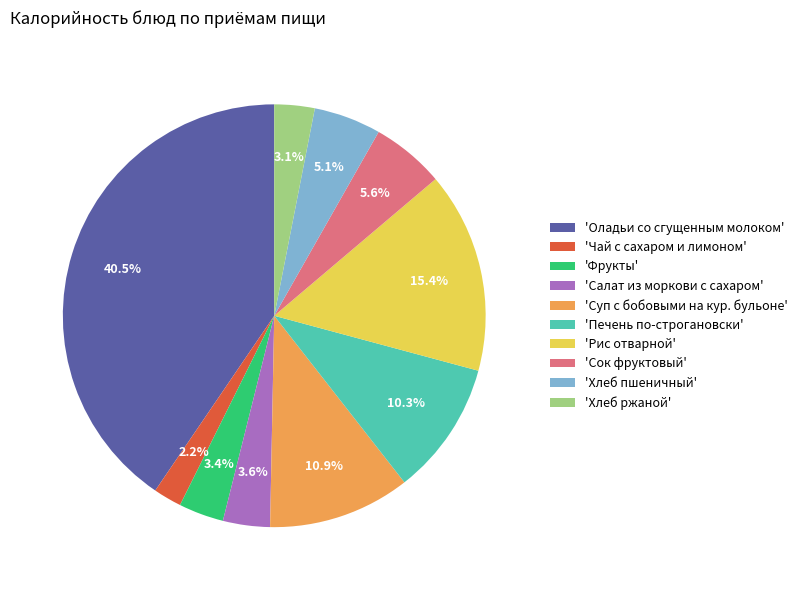

Approximately how many times larger is the value at 'Суп с бобовыми на кур. бульоне' compared to 'Сок фруктовый'?

1.9